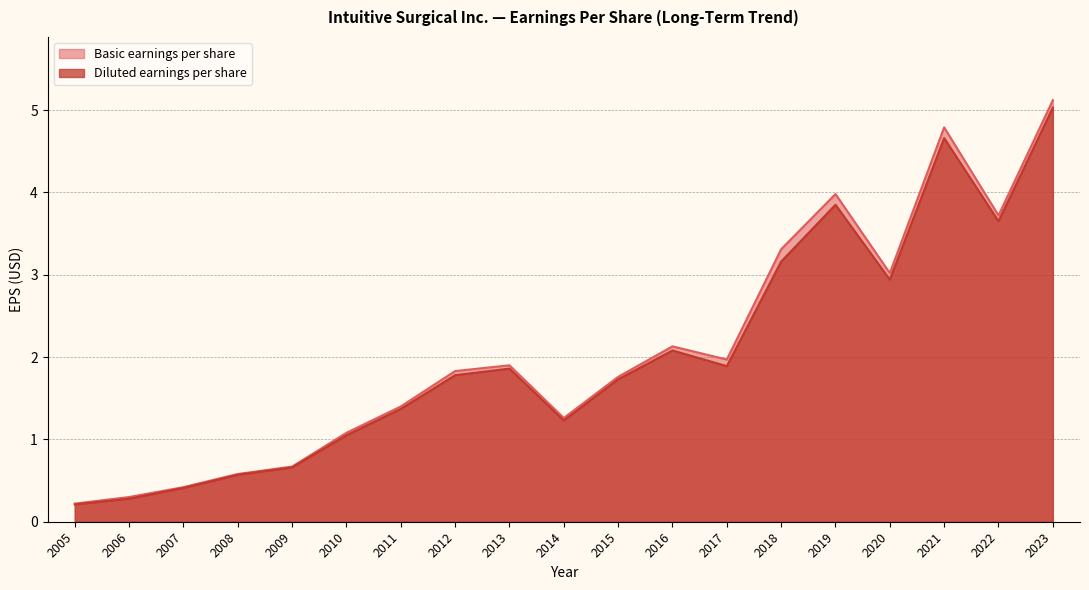

Reading left to right, what are all the values shown in this chart?

Basic earnings per share: 0.2	0.3	0.4	0.6	0.7	1.1	1.4	1.8	1.9	1.3	1.8	2.1	2.0	3.3	4.0	3.0	4.8	3.7	5.1
Diluted earnings per share: 0.2	0.3	0.4	0.6	0.7	1.1	1.4	1.8	1.9	1.2	1.7	2.1	1.9	3.2	3.9	2.9	4.7	3.6	5.0